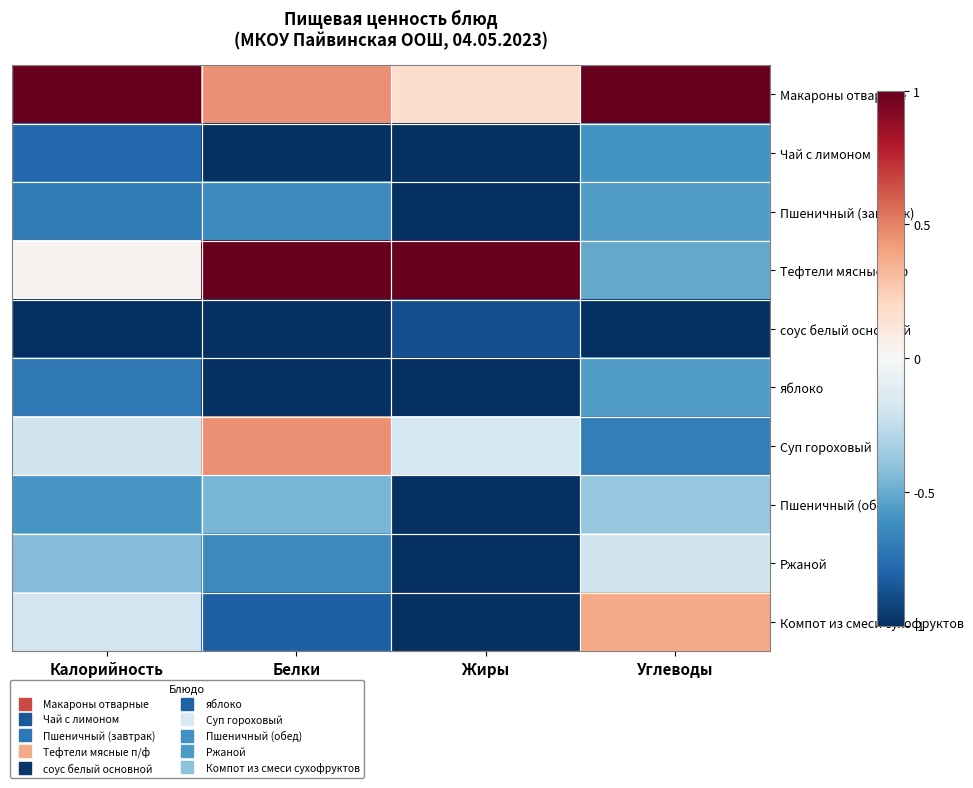

Reading left to right, list all the values displayed in this chart.

Макароны отварные: Калорийность=1.0	Белки=0.5	Жиры=0.2	Углеводы=1.0
Чай с лимоном: Калорийность=-0.8	Белки=-1.0	Жиры=-1.0	Углеводы=-0.6
Пшеничный (завтрак): Калорийность=-0.7	Белки=-0.6	Жиры=-1.0	Углеводы=-0.6
Тефтели мясные п/ф: Калорийность=0.0	Белки=1.0	Жиры=1.0	Углеводы=-0.5
соус белый основной: Калорийность=-1.0	Белки=-1.0	Жиры=-0.9	Углеводы=-1.0
яблоко: Калорийность=-0.7	Белки=-1.0	Жиры=-1.0	Углеводы=-0.6
Суп гороховый: Калорийность=-0.2	Белки=0.5	Жиры=-0.2	Углеводы=-0.7
Пшеничный (обед): Калорийность=-0.6	Белки=-0.5	Жиры=-1.0	Углеводы=-0.4
Ржаной: Калорийность=-0.4	Белки=-0.6	Жиры=-1.0	Углеводы=-0.2
Компот из смеси сухофруктов: Калорийность=-0.2	Белки=-0.8	Жиры=-1.0	Углеводы=0.4